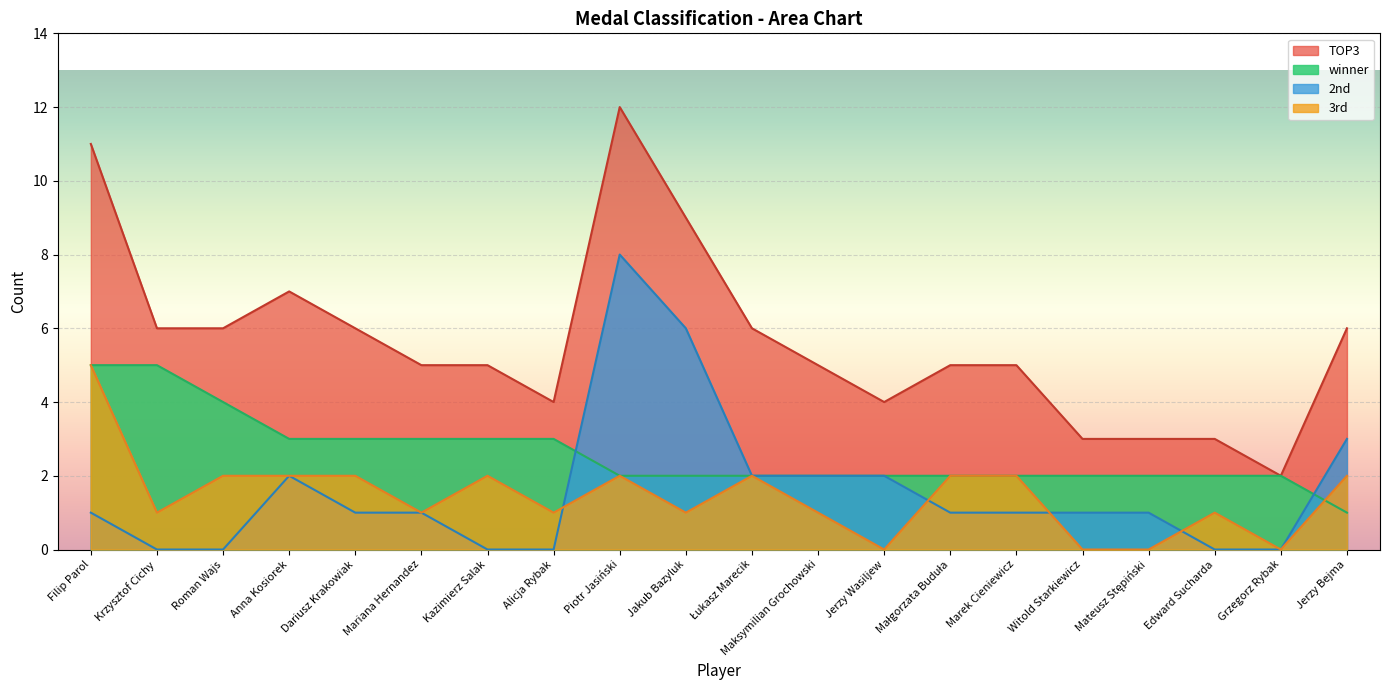

How many lines are shown in the chart?

4